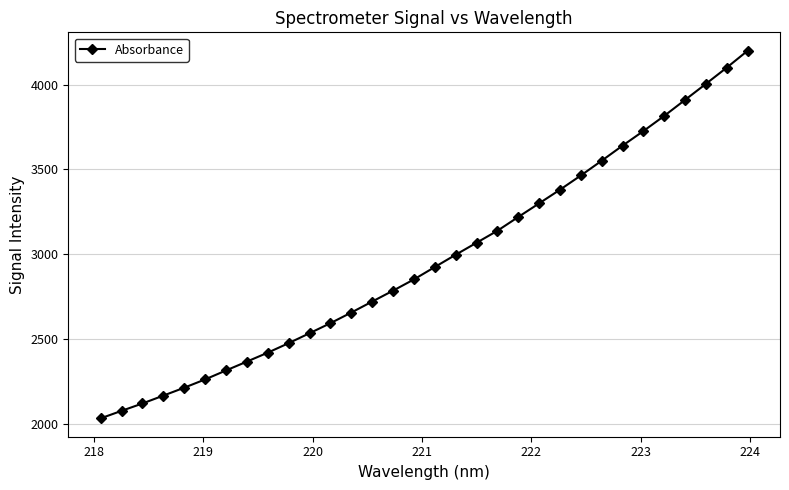

What is the minimum value shown in the chart?

2032.4